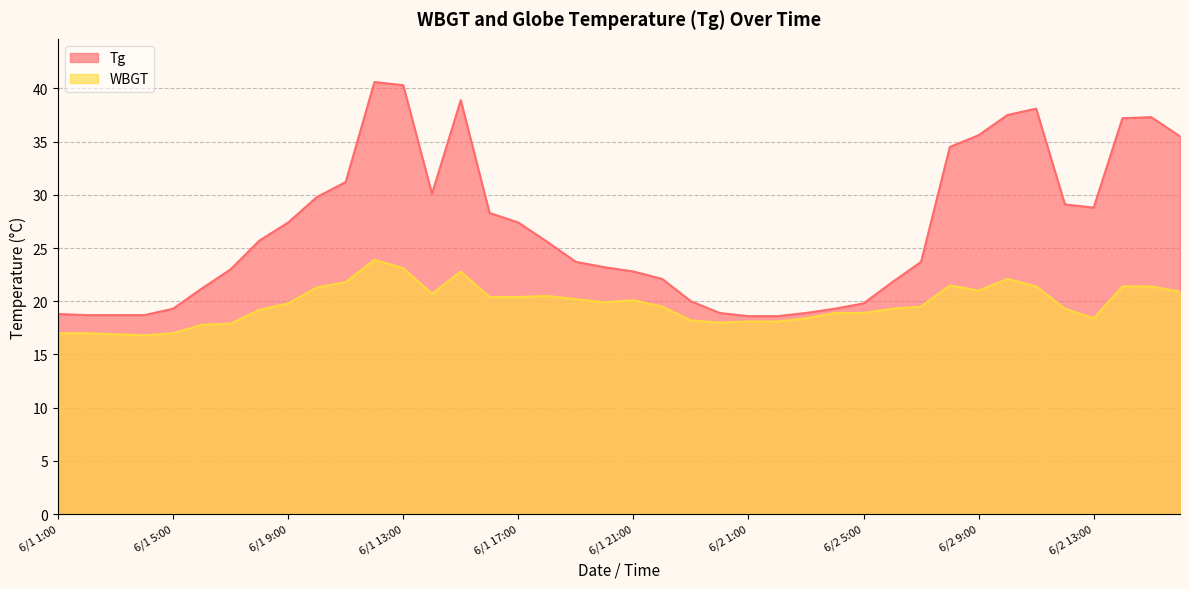

What is the difference between the maximum and minimum values in the WBGT series?

7.1